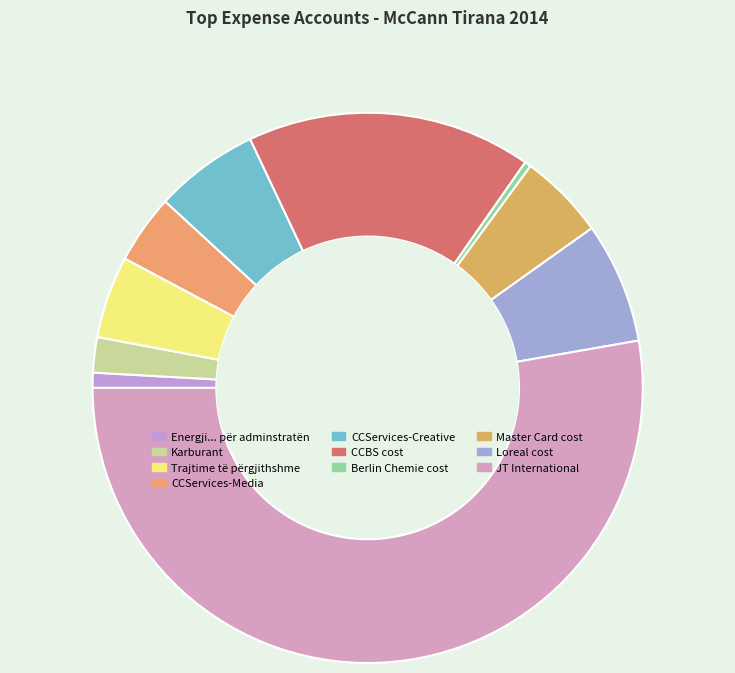

To the nearest percent, what is the combined percentage of CCBS cost and CCServices-Creative?

23%